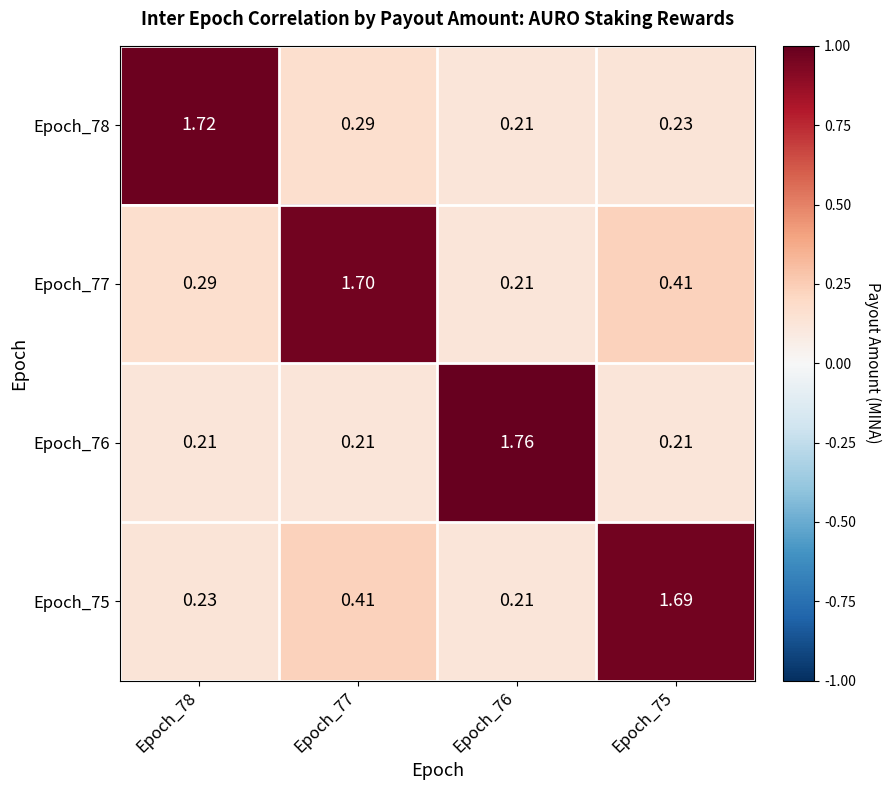

How many distinct data groups are displayed?

4